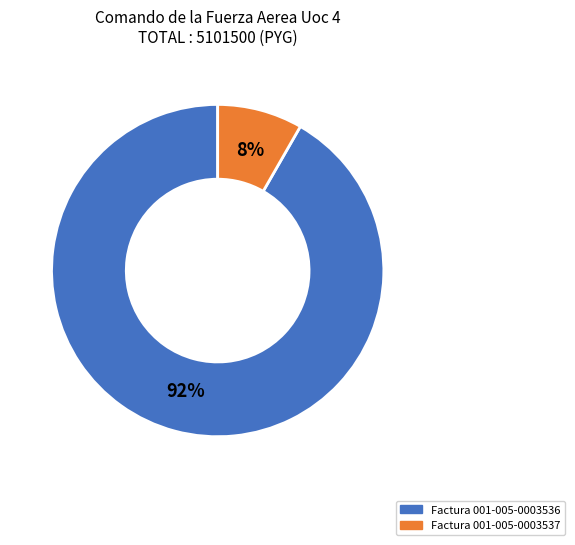

Rank the categories by value from lowest to highest.

Factura 001-005-0003537, Factura 001-005-0003536